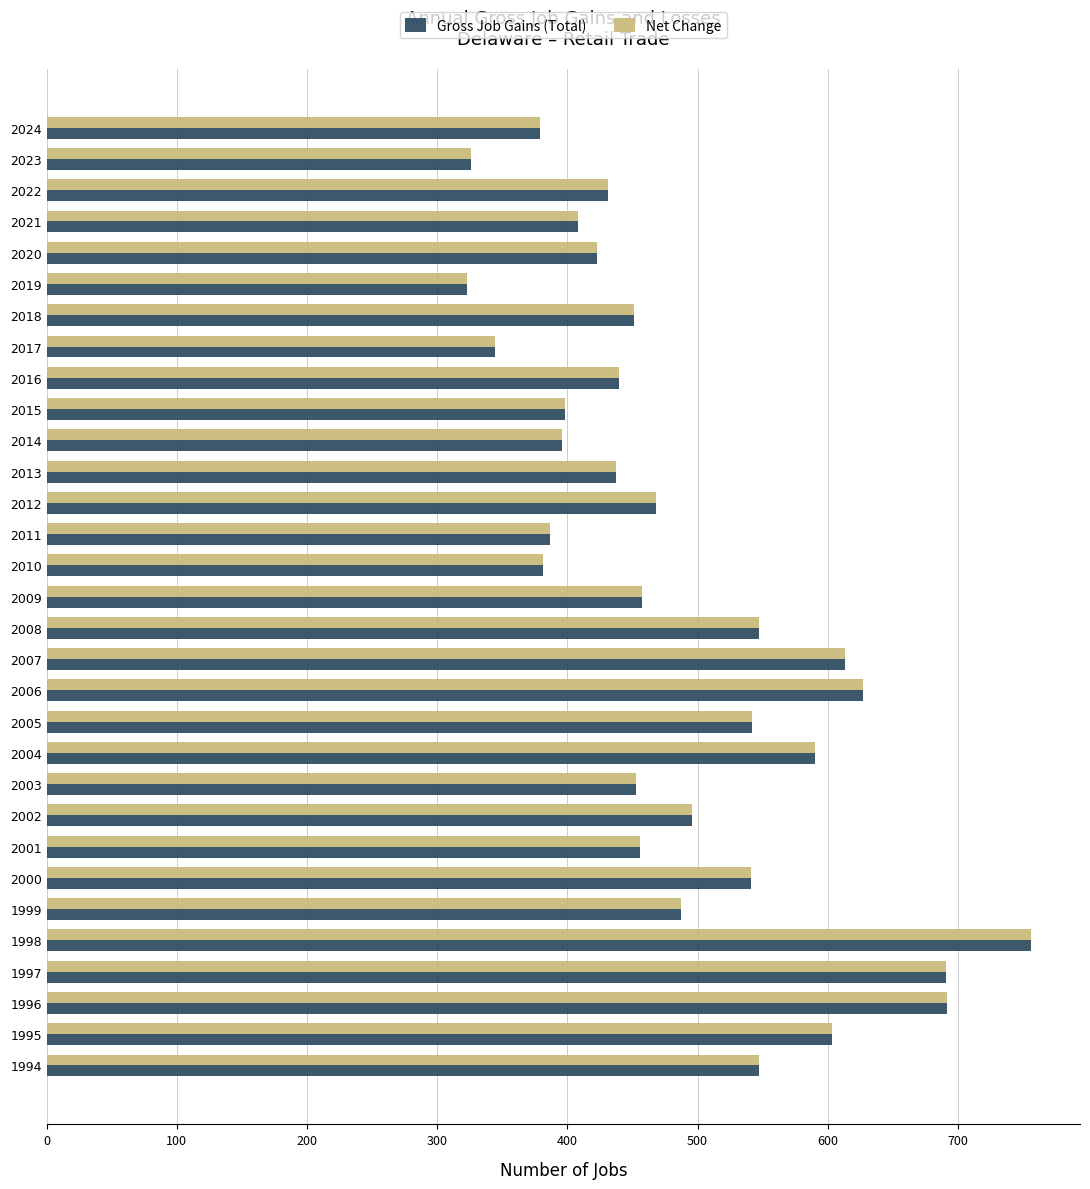

What is the difference between the second highest and minimum values in the Net Change series?

369